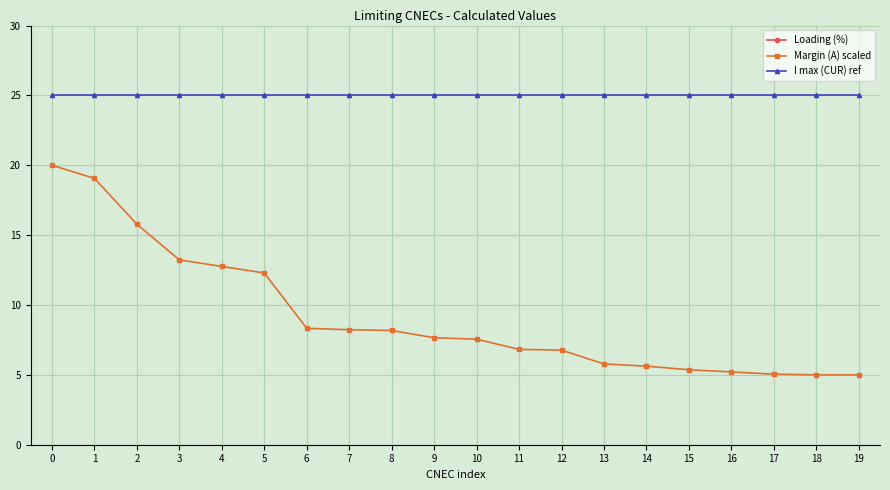

What is the minimum value for Loading (%)?

81.0